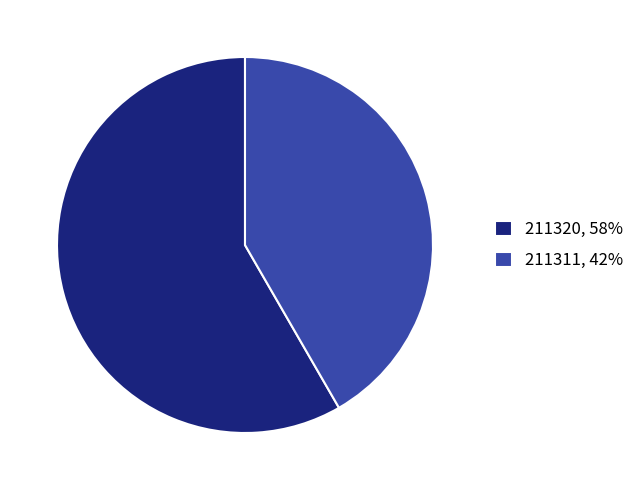

What is the ratio of the value at 211320, 58% to the value at 211311, 42%?

1.4